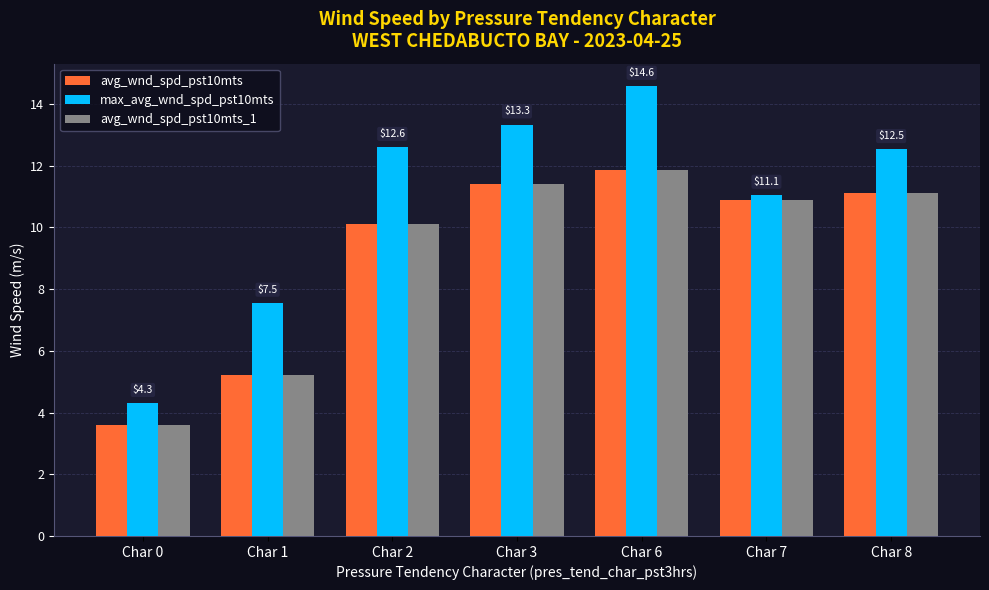

At which category is the sum across all series the highest?

Char 6